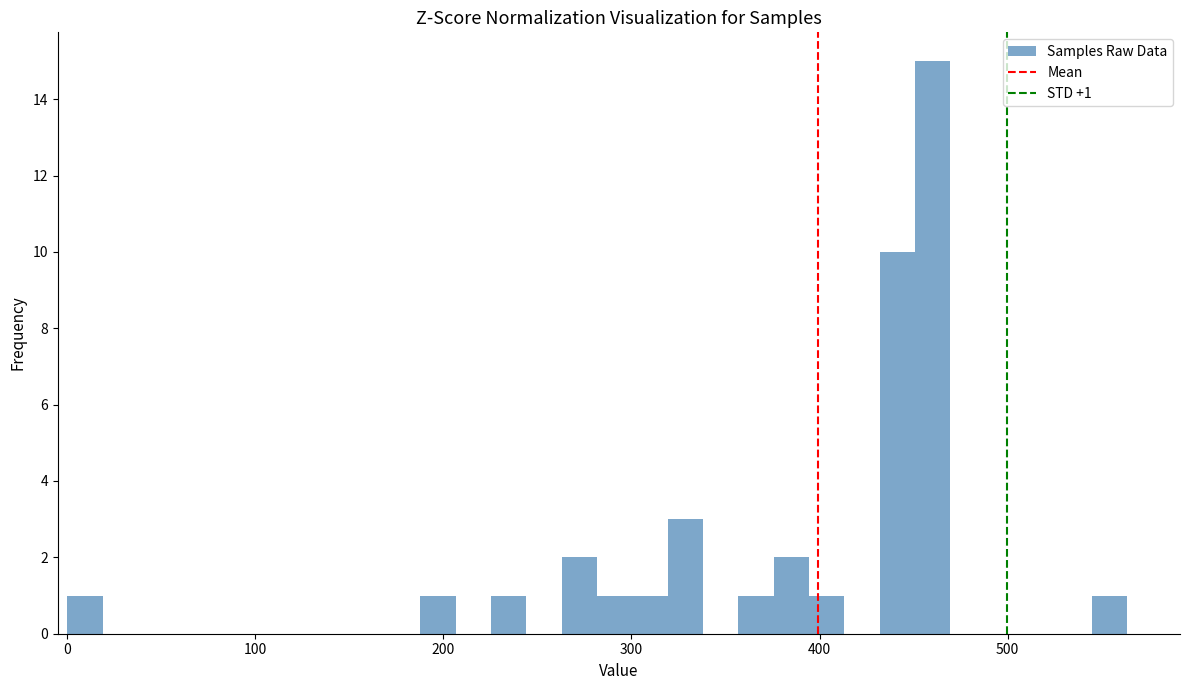

Around what value on the x-axis is the tallest bar? Give the approximate position of its centre, as read against the axis.

460